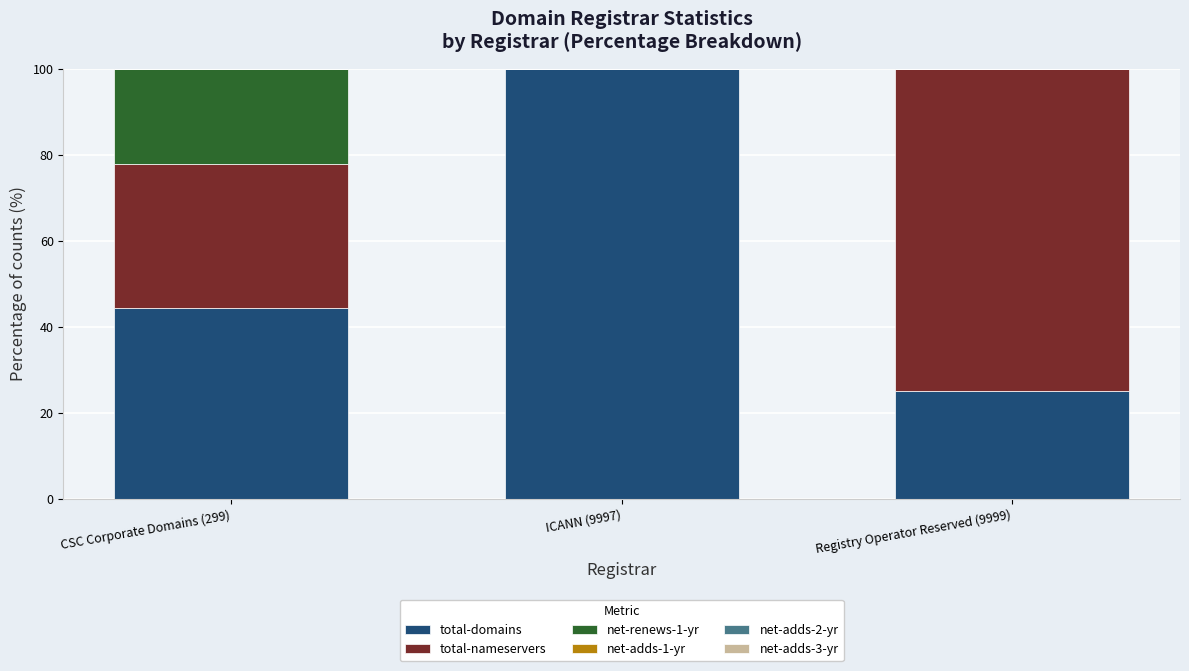

What is the total value across all series at Registry Operator Reserved (9999)?

100.0